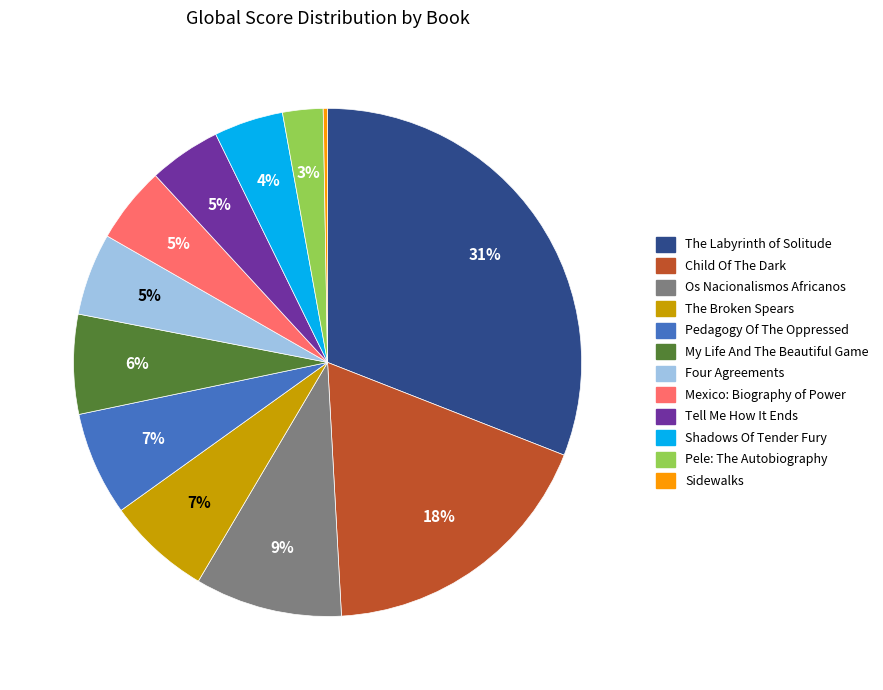

Between Shadows Of Tender Fury and My Life And The Beautiful Game, which is larger?

My Life And The Beautiful Game